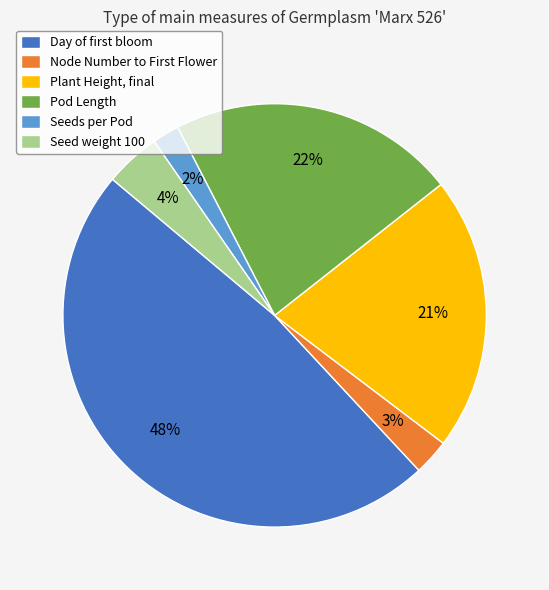

What is the smallest slice in the pie chart?

Seeds per Pod